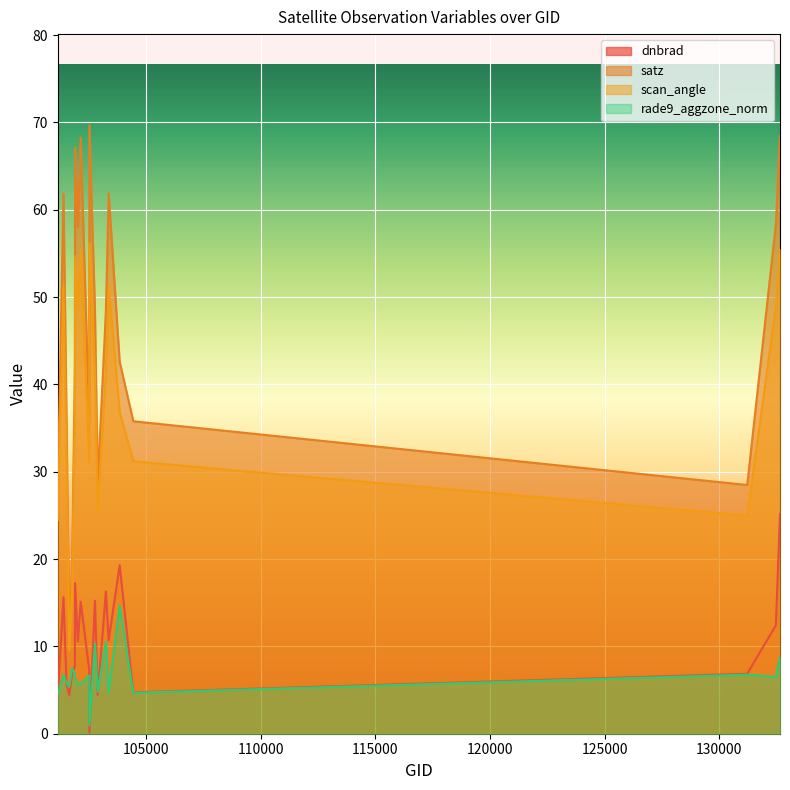

Where do dnbrad and rade9_aggzone_norm first cross each other?

101163 and 101411